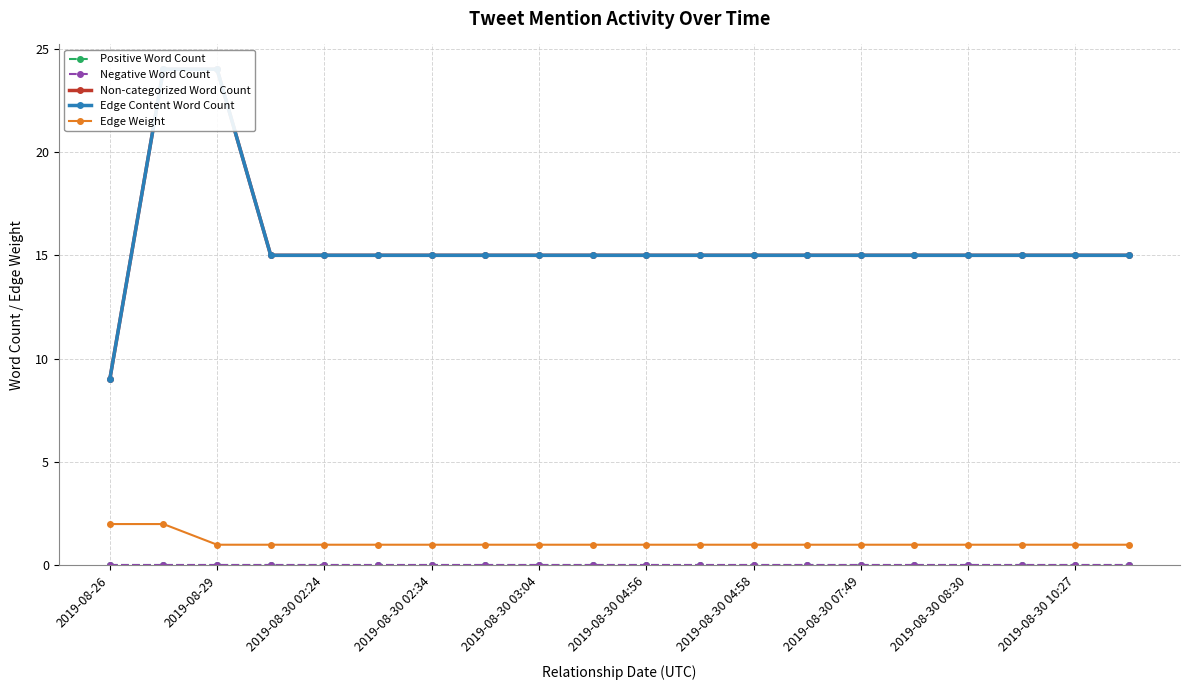

True or false: Non-categorized Word Count and Negative Word Count cross at least once.

False